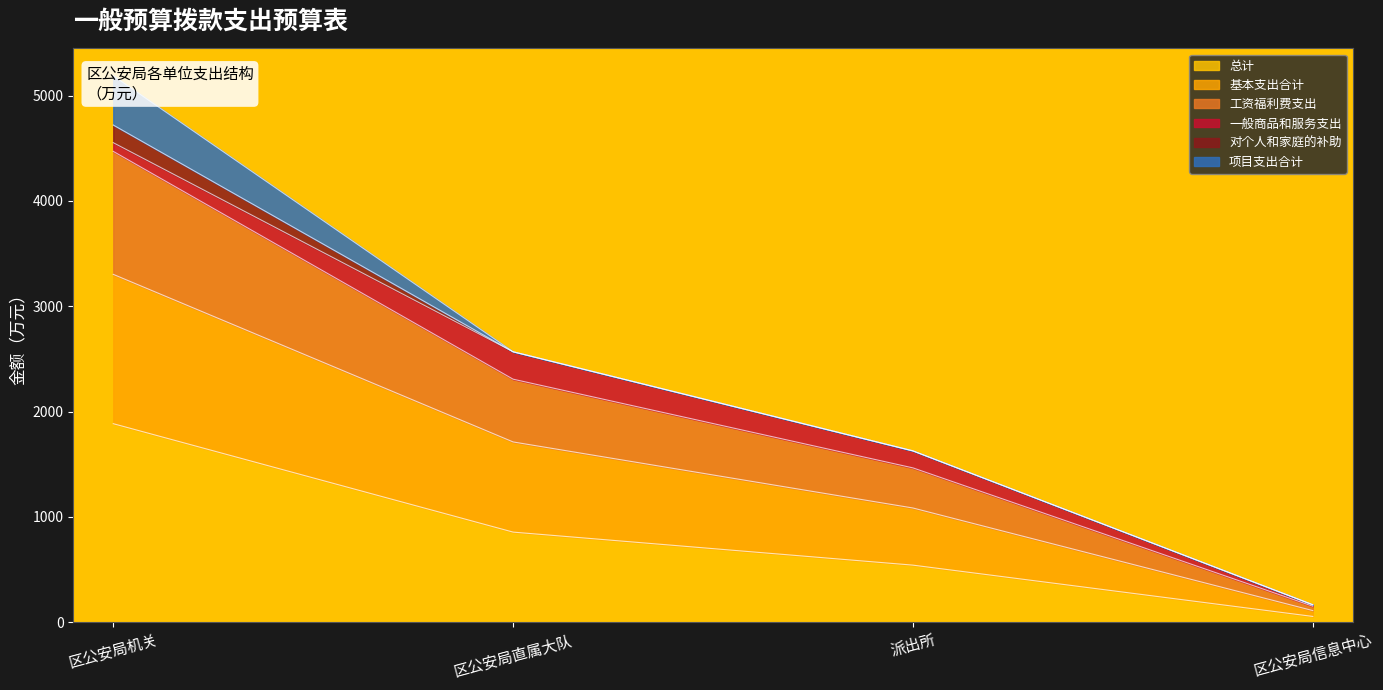

Which series has the widest spread of values?

基本支出合计